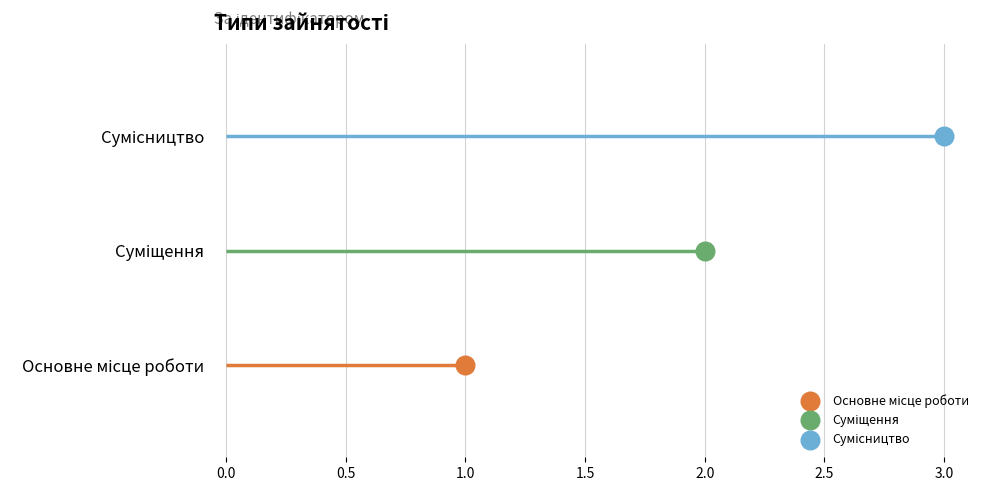

What is the ratio of the value at Сумісництво to the value at Основне місце роботи?

3.0